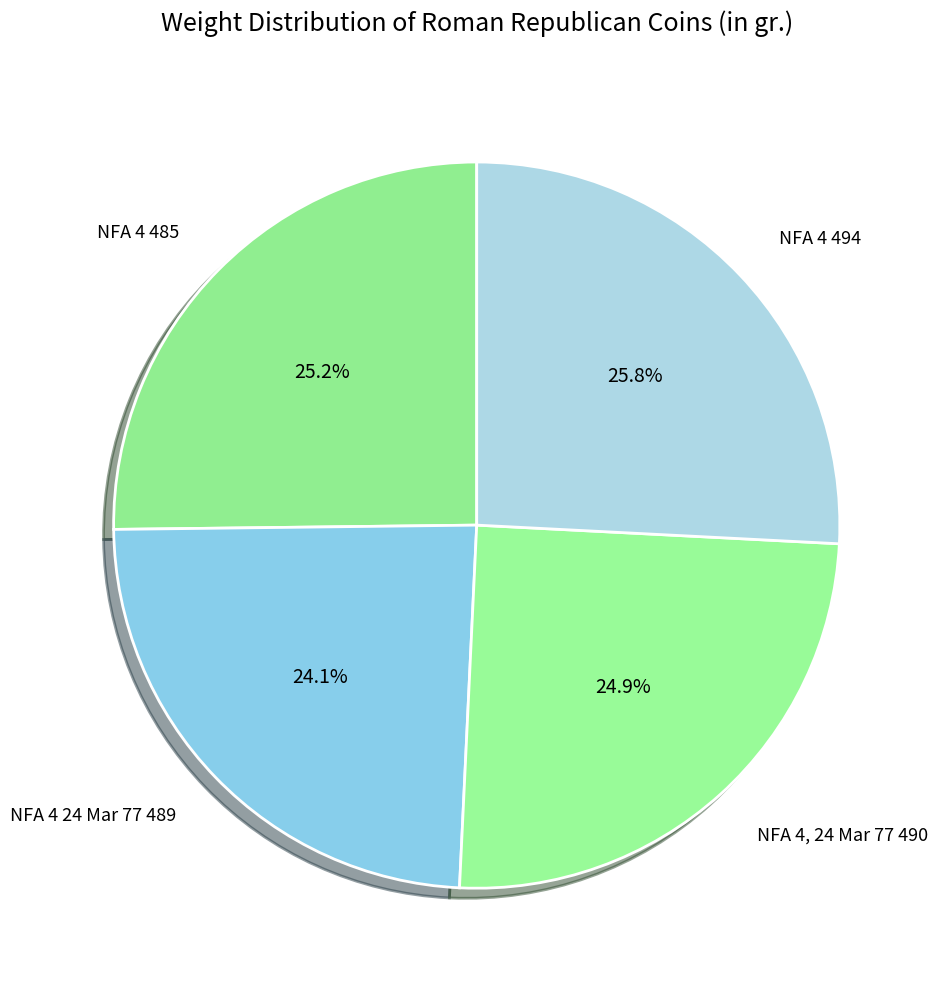

Which slice is the smallest?

NFA 4 24 Mar 77 489